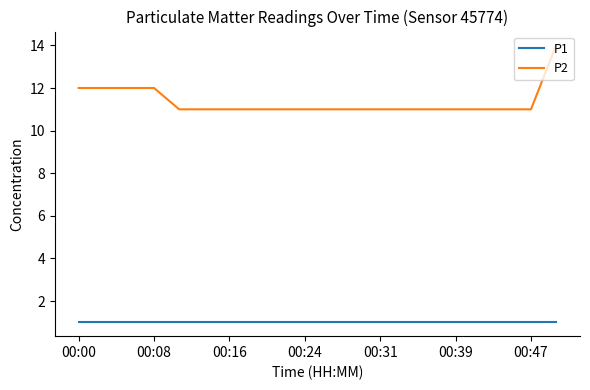

True or false: P1 and P2 cross at least once.

False